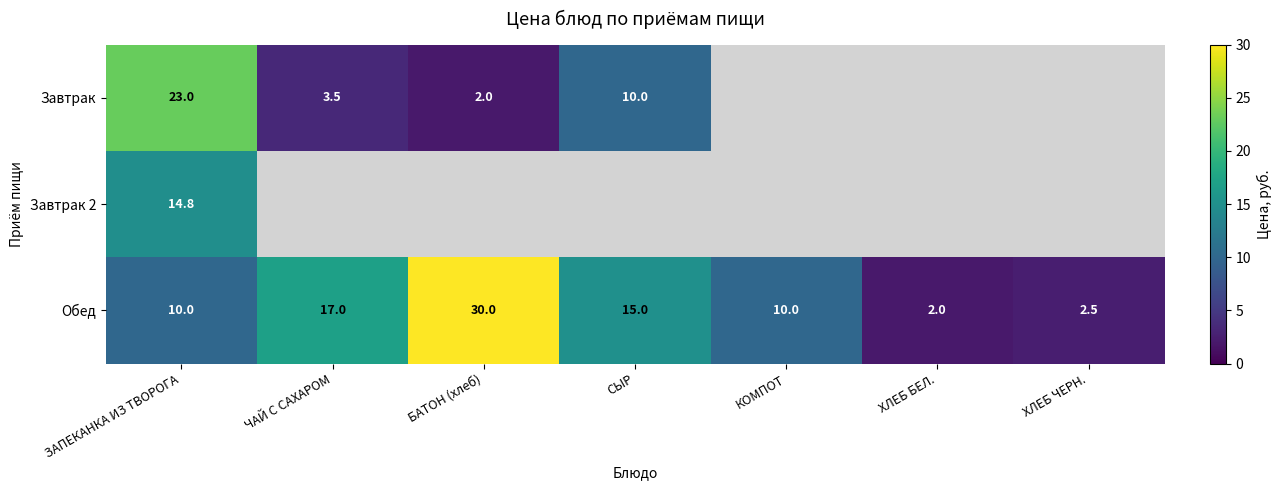

Is it true that Обед equals 11.9 at ЧАЙ С САХАРОМ?

False